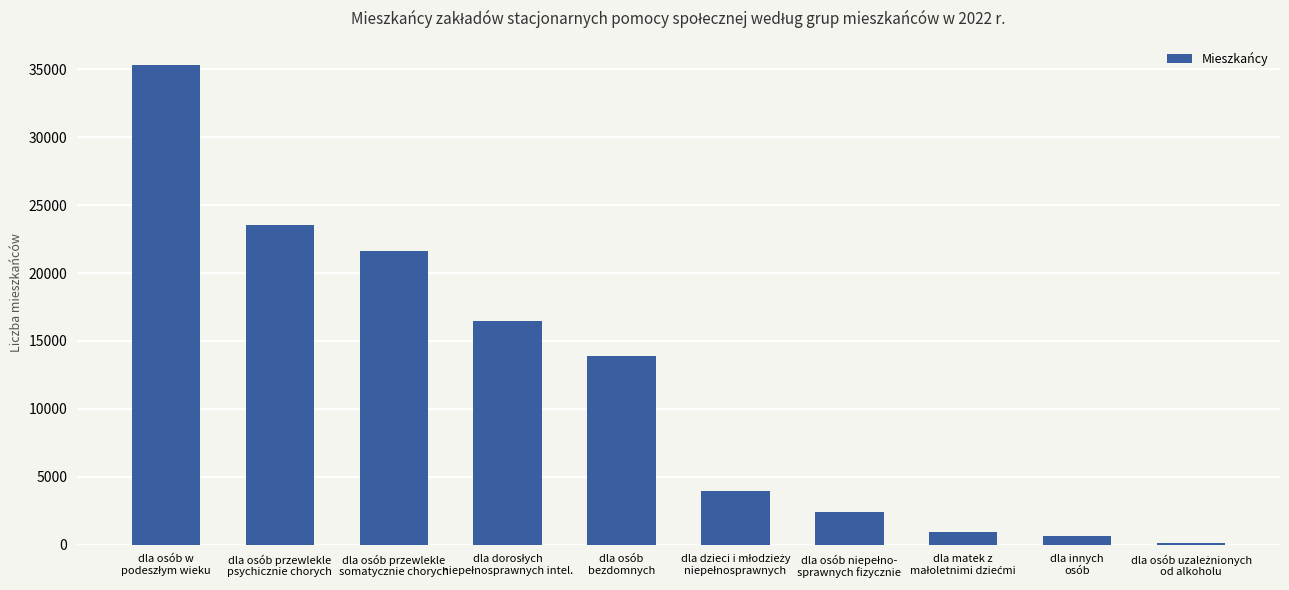

What is the greatest value displayed?

35339